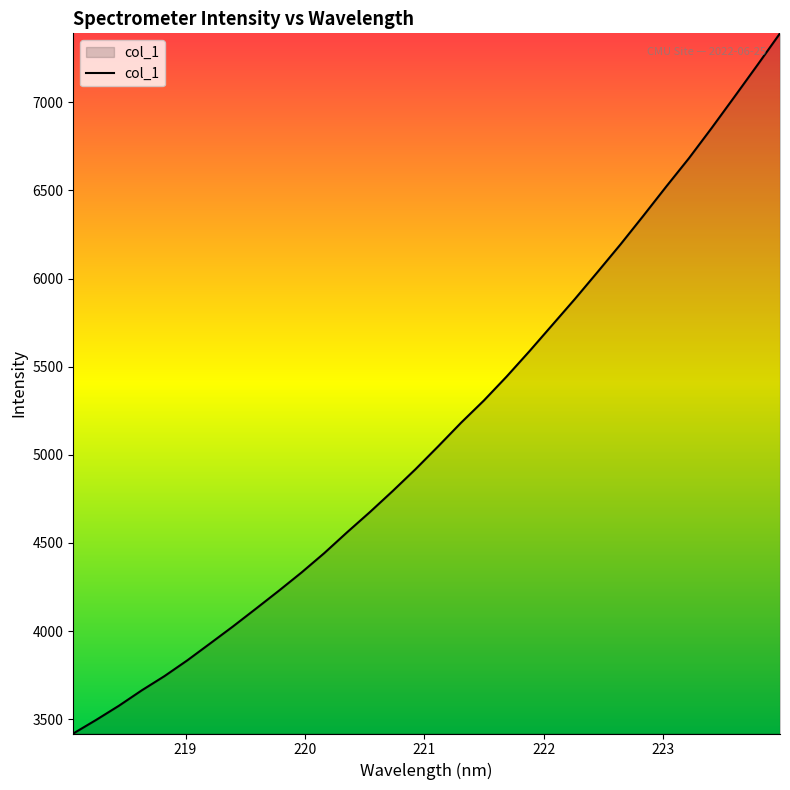

What is the maximum value shown in the chart?

7391.3